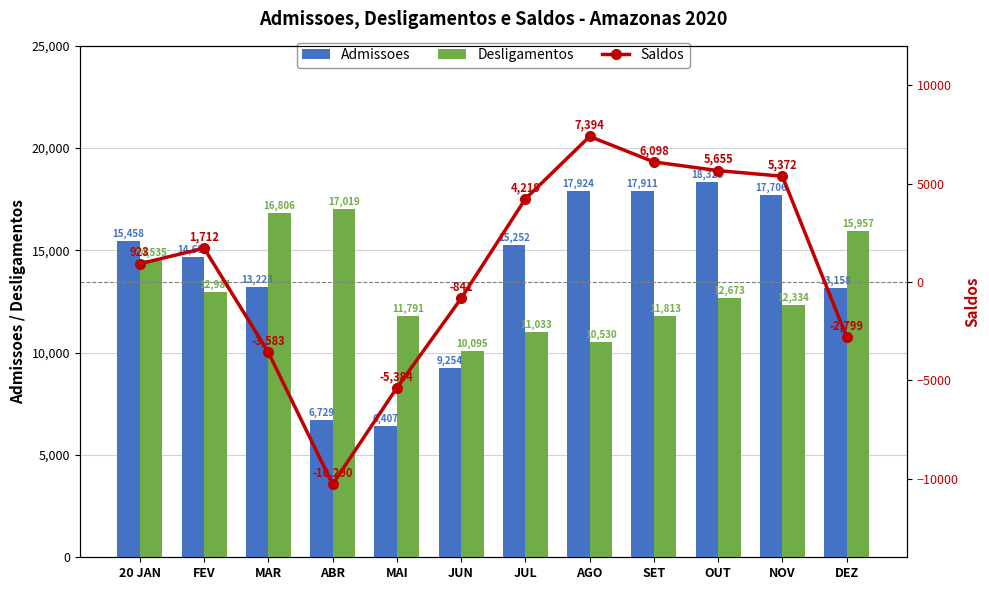

How many values in the Desligamentos series are below 12673?

6